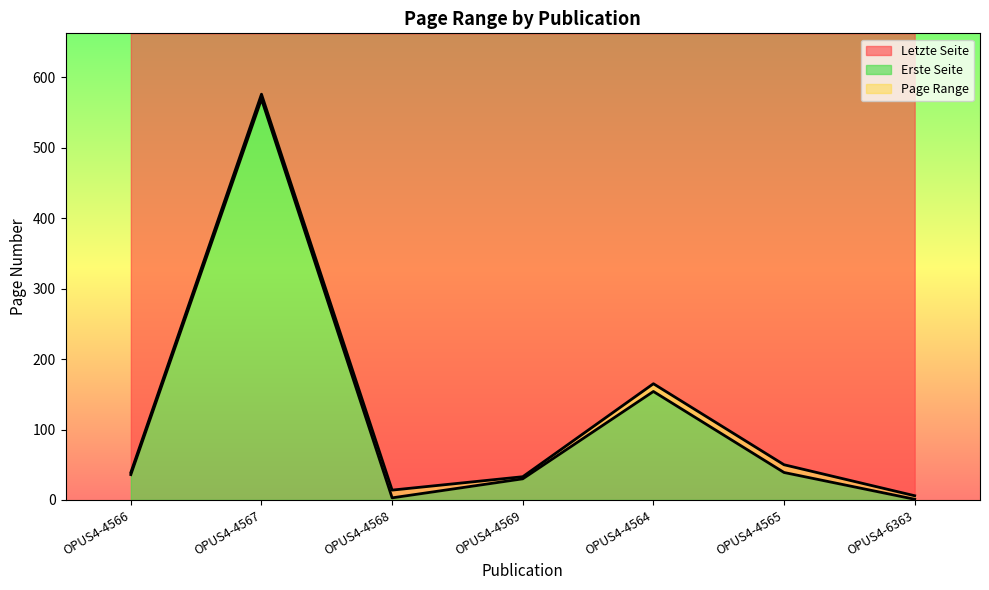

What is the approximate value of Letzte Seite at OPUS4-4564, to the nearest 50?

150